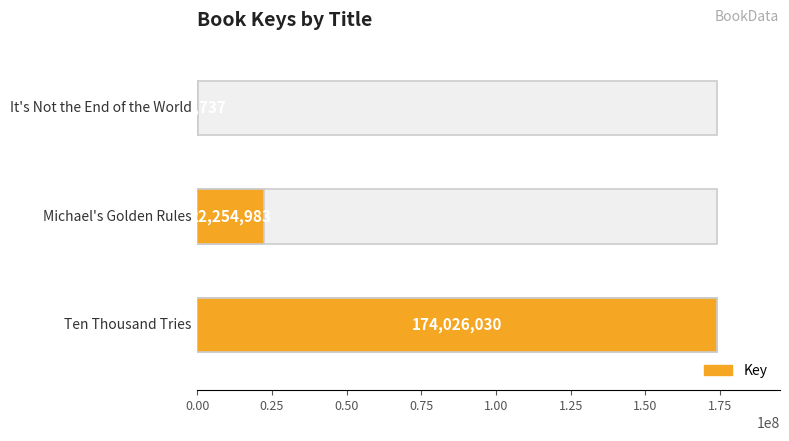

What is the value of the 1st bar from the left?

174026030